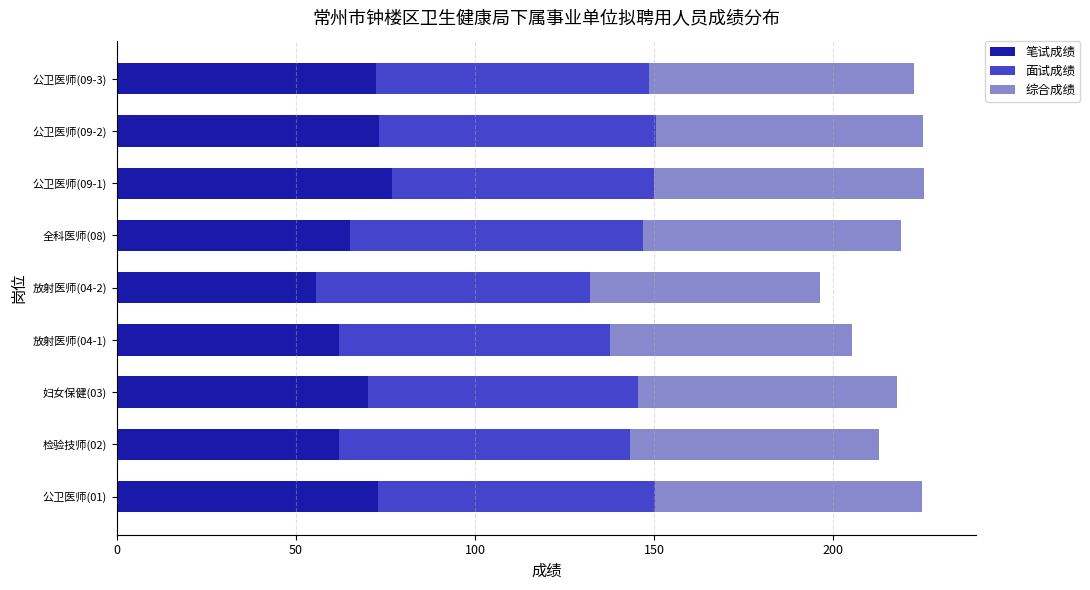

What is the minimum value for 笔试成绩?

55.6